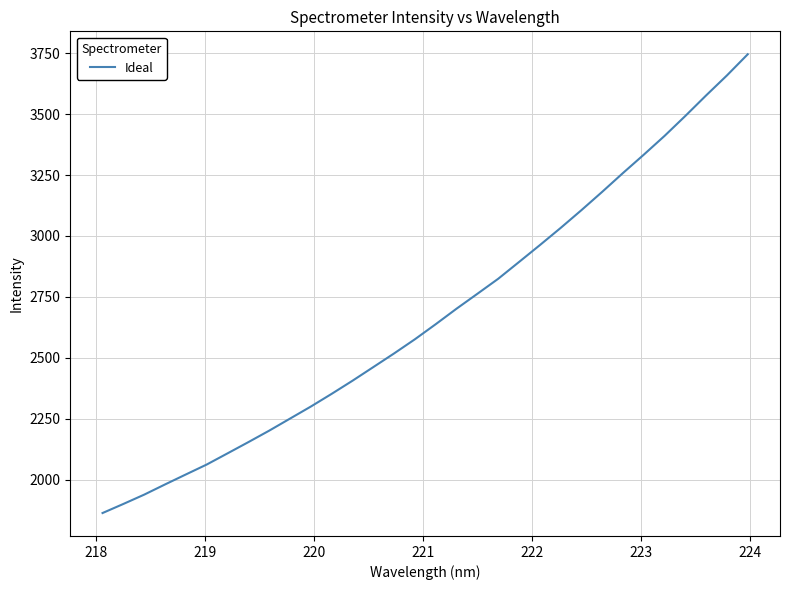

What is the smallest value displayed?

1863.3